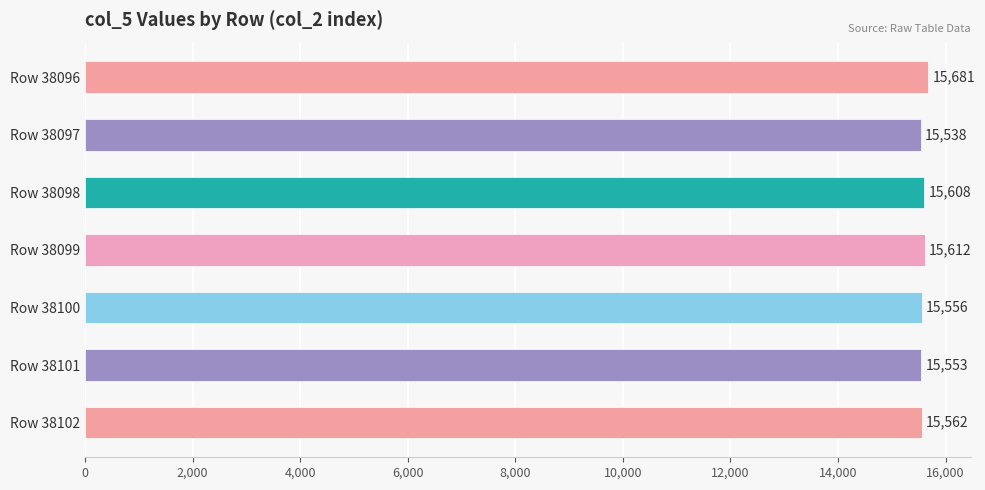

What is the value of the 1st bar from the top?

15681